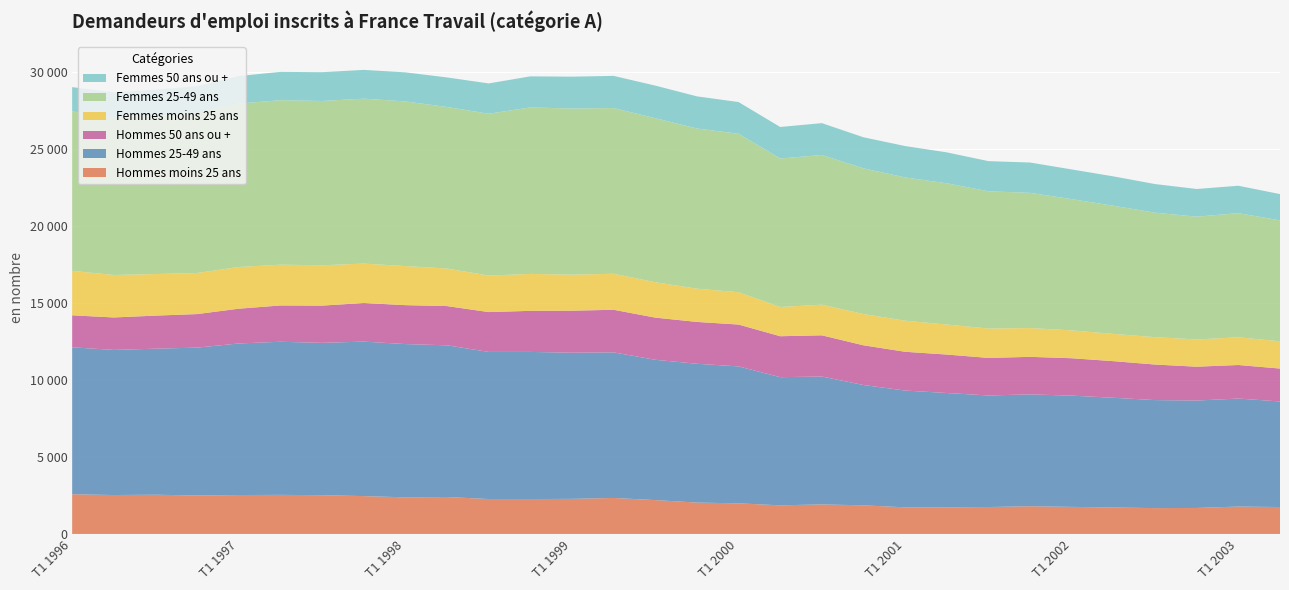

Reading right to left, what are all the values shown in this chart?

Hommes moins 25 ans: T2 2003=1750	T1 2003=1780	T4 2002=1690	T3 2002=1680	T2 2002=1720	T1 2002=1760	T4 2001=1800	T3 2001=1750	T2 2001=1730	T1 2001=1730	T4 2000=1860	T3 2000=1920	T2 2000=1860	T1 2000=1990	T4 1999=2040	T3 1999=2200	T2 1999=2340	T1 1999=2280	T4 1998=2270	T3 1998=2270	T2 1998=2400	T1 1998=2380	T4 1997=2460	T3 1997=2520	T2 1997=2540	T1 1997=2530	T4 1996=2500	T3 1996=2550	T2 1996=2530	T1 1996=2580
Hommes 25-49 ans: T2 2003=6860	T1 2003=7020	T4 2002=6980	T3 2002=7020	T2 2002=7130	T1 2002=7230	T4 2001=7270	T3 2001=7250	T2 2001=7430	T1 2001=7590	T4 2000=7820	T3 2000=8310	T2 2000=8330	T1 2000=8900	T4 1999=9020	T3 1999=9120	T2 1999=9460	T1 1999=9500	T4 1998=9560	T3 1998=9560	T2 1998=9860	T1 1998=9960	T4 1997=10040	T3 1997=9900	T2 1997=9950	T1 1997=9850	T4 1996=9610	T3 1996=9490	T2 1996=9430	T1 1996=9550
Hommes 50 ans ou +: T2 2003=2140	T1 2003=2180	T4 2002=2200	T3 2002=2310	T2 2002=2380	T1 2002=2430	T4 2001=2440	T3 2001=2440	T2 2001=2500	T1 2001=2520	T4 2000=2580	T3 2000=2680	T2 2000=2660	T1 2000=2720	T4 1999=2720	T3 1999=2740	T2 1999=2770	T1 1999=2730	T4 1998=2670	T3 1998=2590	T2 1998=2550	T1 1998=2530	T4 1997=2510	T3 1997=2420	T2 1997=2360	T1 1997=2260	T4 1996=2180	T3 1996=2150	T2 1996=2110	T1 1996=2080
Femmes moins 25 ans: T2 2003=1770	T1 2003=1800	T4 2002=1770	T3 2002=1780	T2 2002=1770	T1 2002=1810	T4 2001=1870	T3 2001=1910	T2 2001=1950	T1 2001=2020	T4 2000=2030	T3 2000=1990	T2 2000=1900	T1 2000=2100	T4 1999=2160	T3 1999=2300	T2 1999=2340	T1 1999=2340	T4 1998=2400	T3 1998=2370	T2 1998=2440	T1 1998=2540	T4 1997=2560	T3 1997=2620	T2 1997=2650	T1 1997=2710	T4 1996=2670	T3 1996=2700	T2 1996=2760	T1 1996=2890
Femmes 25-49 ans: T2 2003=7860	T1 2003=8070	T4 2002=7980	T3 2002=8090	T2 2002=8330	T1 2002=8530	T4 2001=8790	T3 2001=8920	T2 2001=9180	T1 2001=9310	T4 2000=9470	T3 2000=9730	T2 2000=9650	T1 2000=10300	T4 1999=10410	T3 1999=10660	T2 1999=10770	T1 1999=10800	T4 1998=10820	T3 1998=10520	T2 1998=10500	T1 1998=10700	T4 1997=10720	T3 1997=10680	T2 1997=10690	T1 1997=10620	T4 1996=10410	T3 1996=10310	T2 1996=10240	T1 1996=10360
Femmes 50 ans ou +: T2 2003=1710	T1 2003=1780	T4 2002=1800	T3 2002=1860	T2 2002=1910	T1 2002=1930	T4 2001=1970	T3 2001=1960	T2 2001=2010	T1 2001=2040	T4 2000=2020	T3 2000=2070	T2 2000=2050	T1 2000=2060	T4 1999=2090	T3 1999=2120	T2 1999=2090	T1 1999=2070	T4 1998=2020	T3 1998=1970	T2 1998=1920	T1 1998=1890	T4 1997=1870	T3 1997=1870	T2 1997=1840	T1 1997=1790	T4 1996=1730	T3 1996=1670	T2 1996=1630	T1 1996=1580